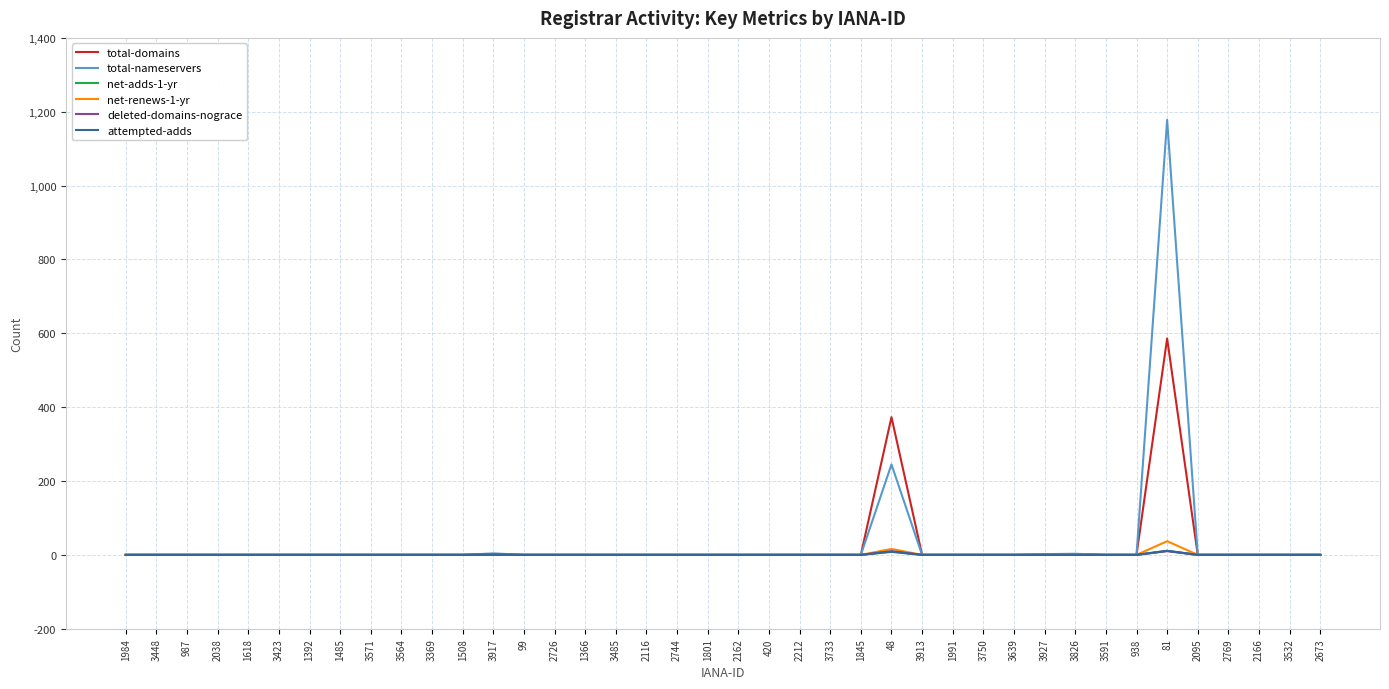

True or false: total-nameservers has a value of 0 at 3485.

True